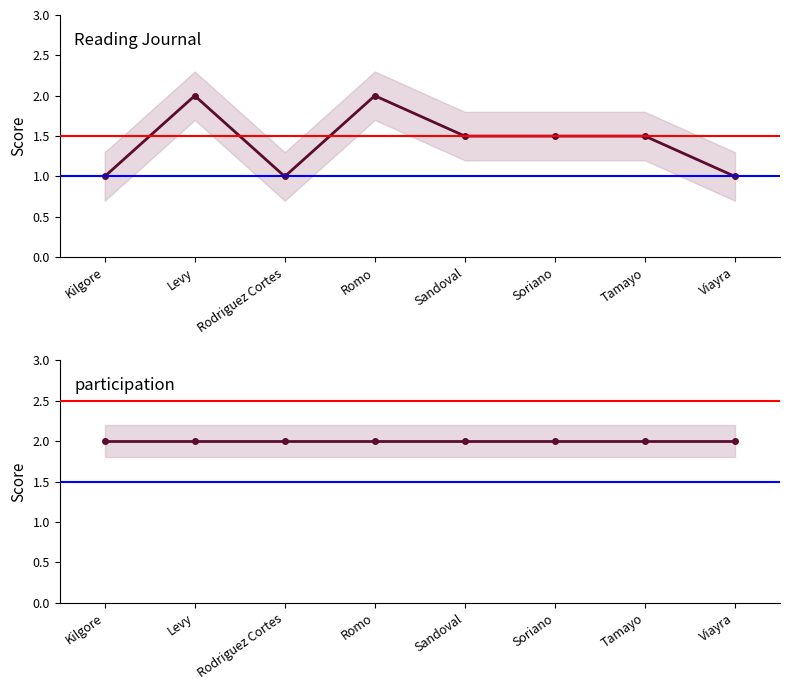

What is the label of the 2nd point from the left?

Levy